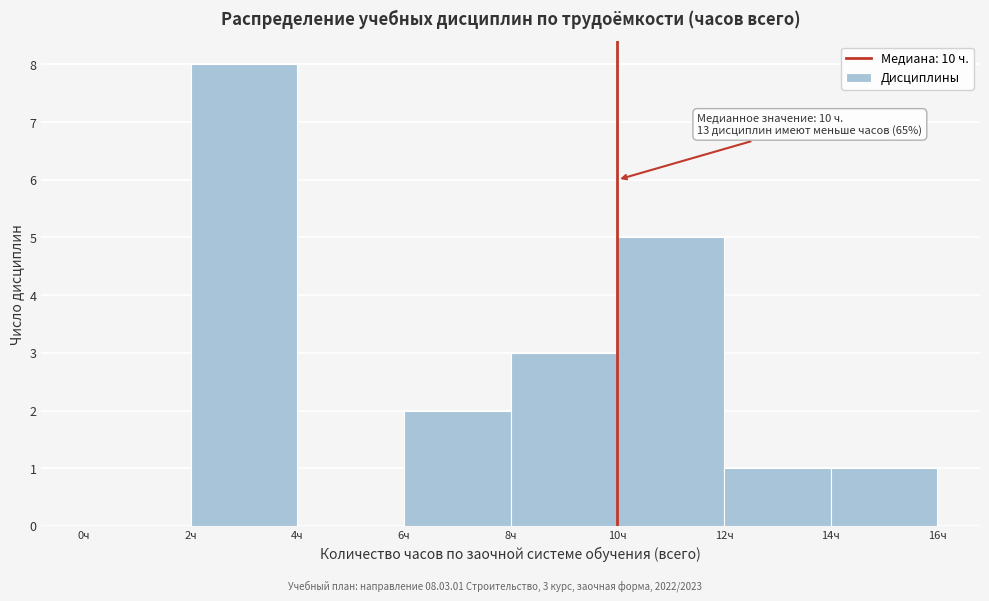

Over which range of the x-axis is the bar tallest?

2 to 4